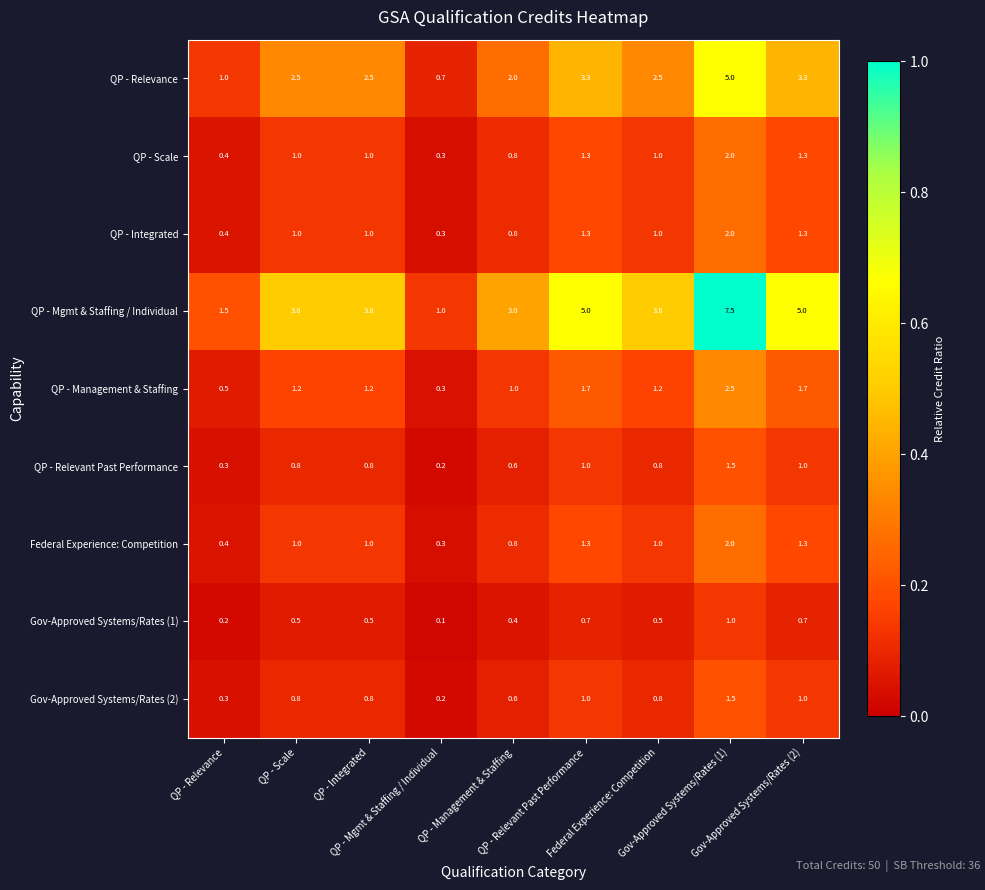

What is the greatest value displayed?

7.5